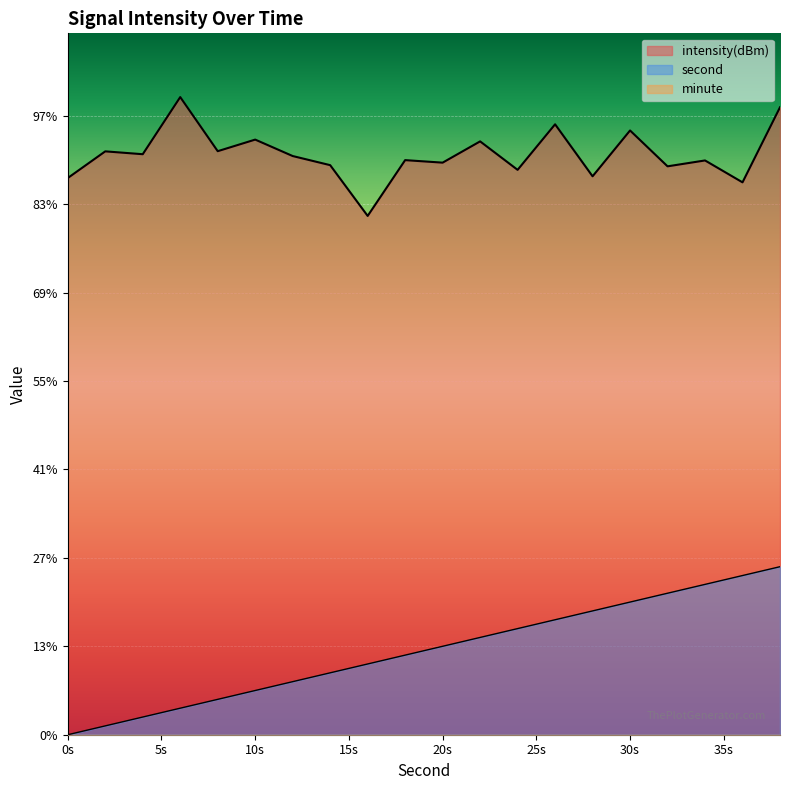

How many values in second are above zero?

19